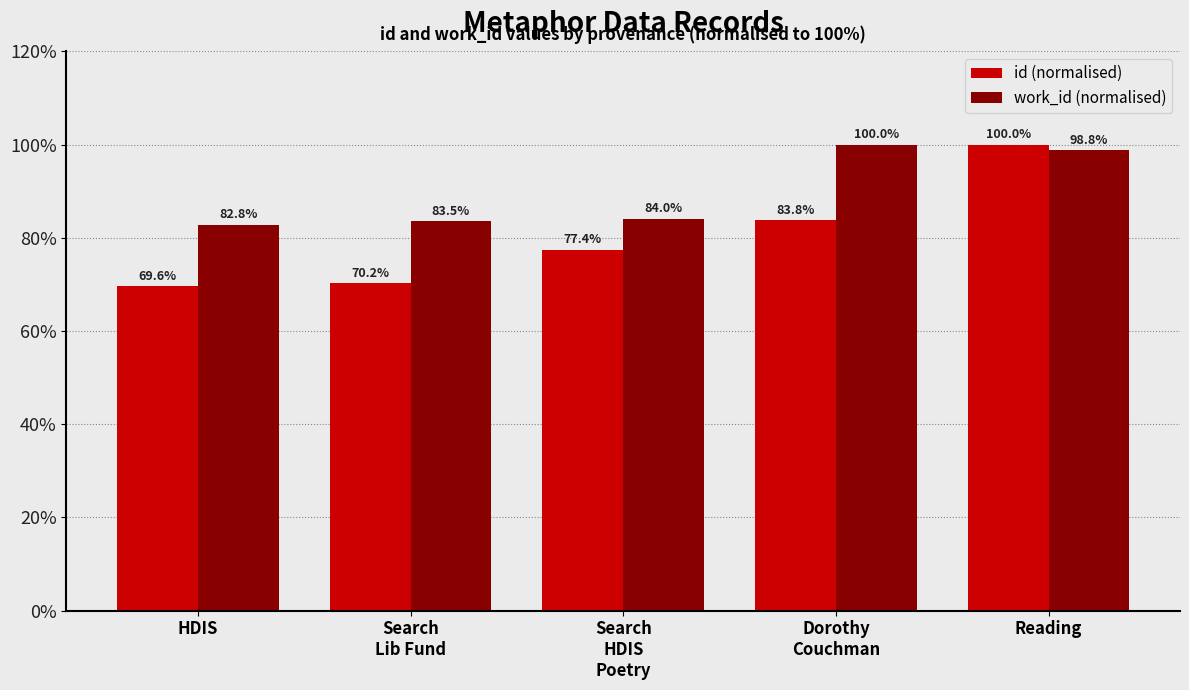

Rank the series at Reading from lowest to highest value.

work_id (normalised), id (normalised)